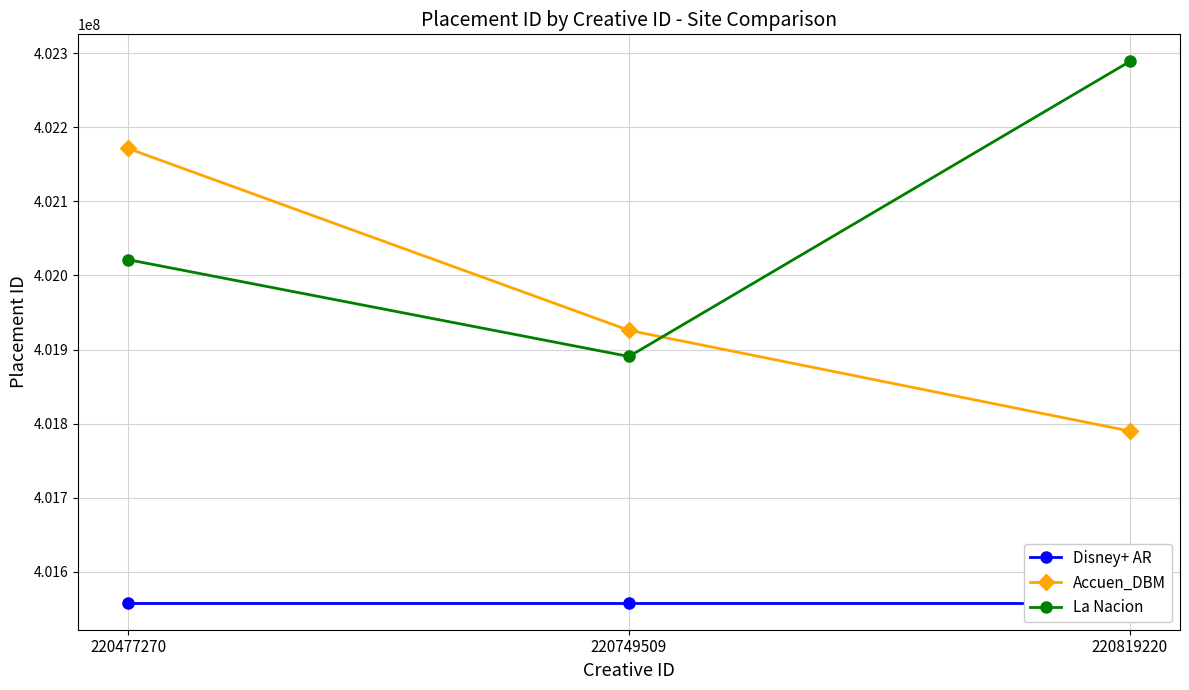

Between 220819220 and 220749509, which is larger?

220819220